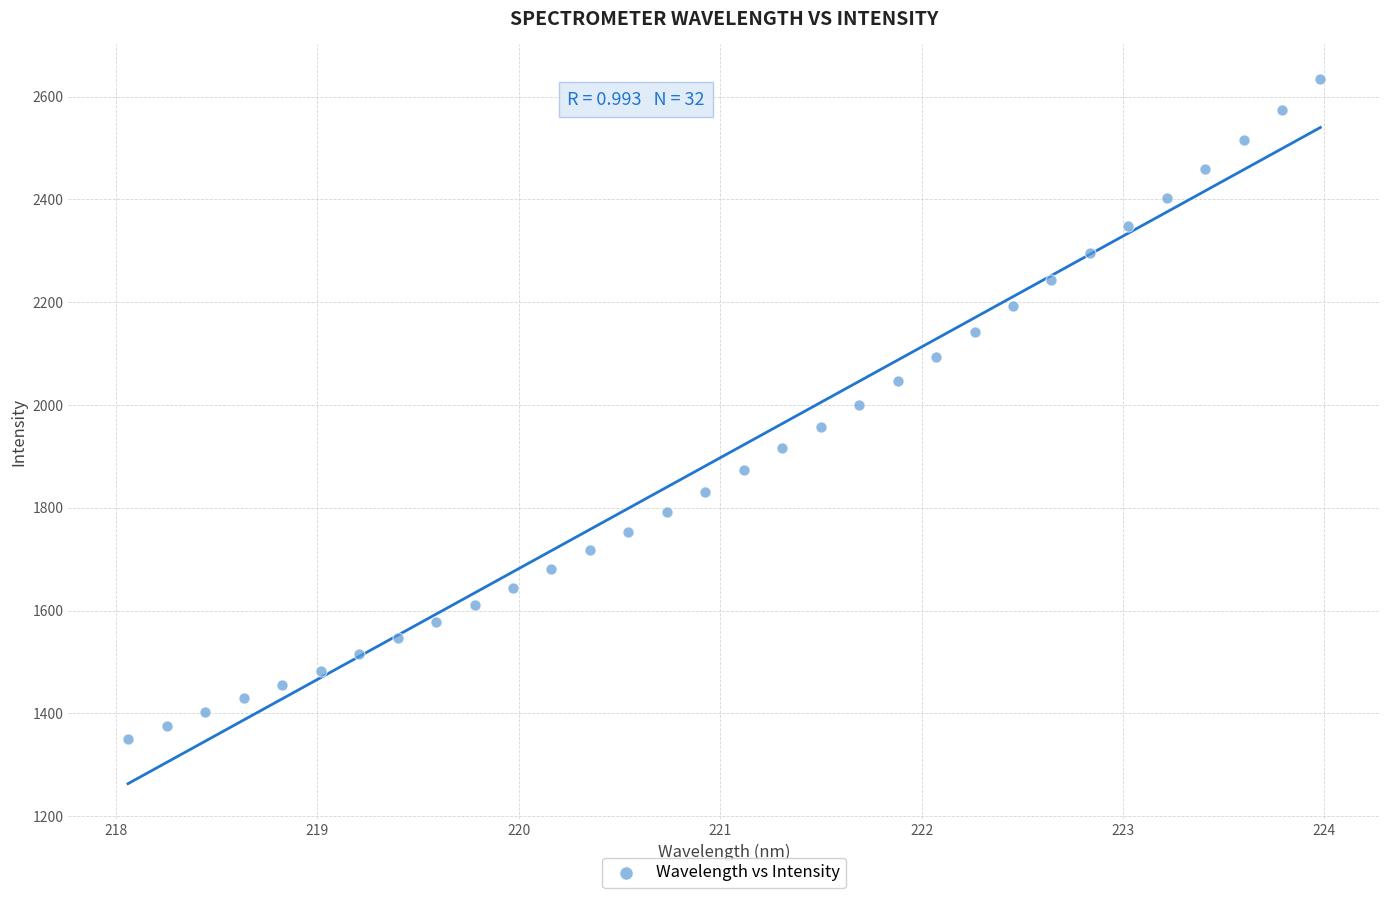

What is the range of Y values (max minus min)?

1282.2